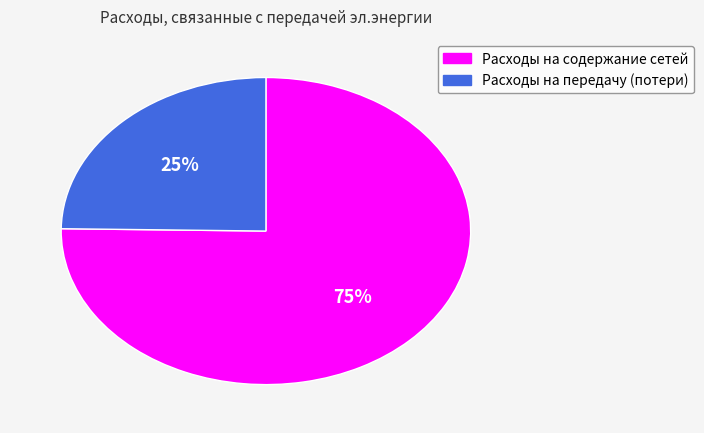

To the nearest percent, what is the average slice percentage?

50%